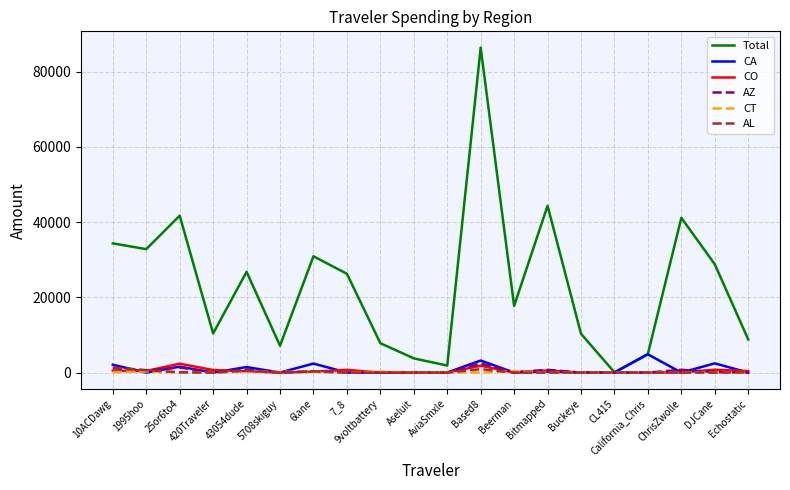

Which series changed the most between Based8 and Buckeye?

Total